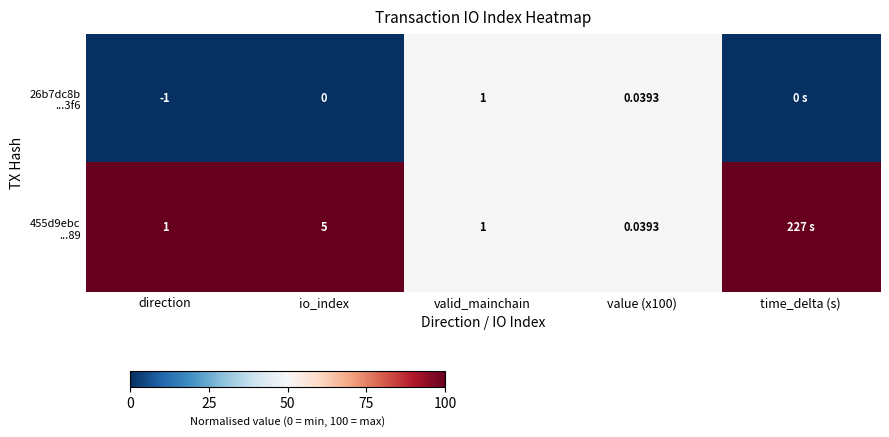

What is the sum of the 455d9ebc ...89 values at valid_mainchain and value (x100)?

1.0